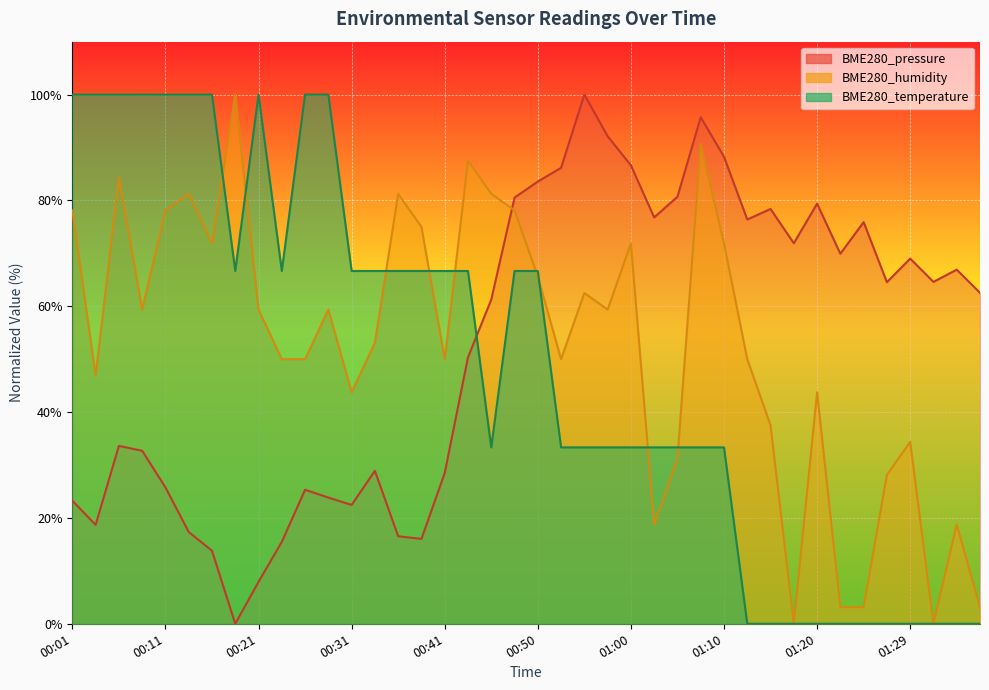

What is the sum of the BME280_pressure values at 00:16 and 00:38?

29.8